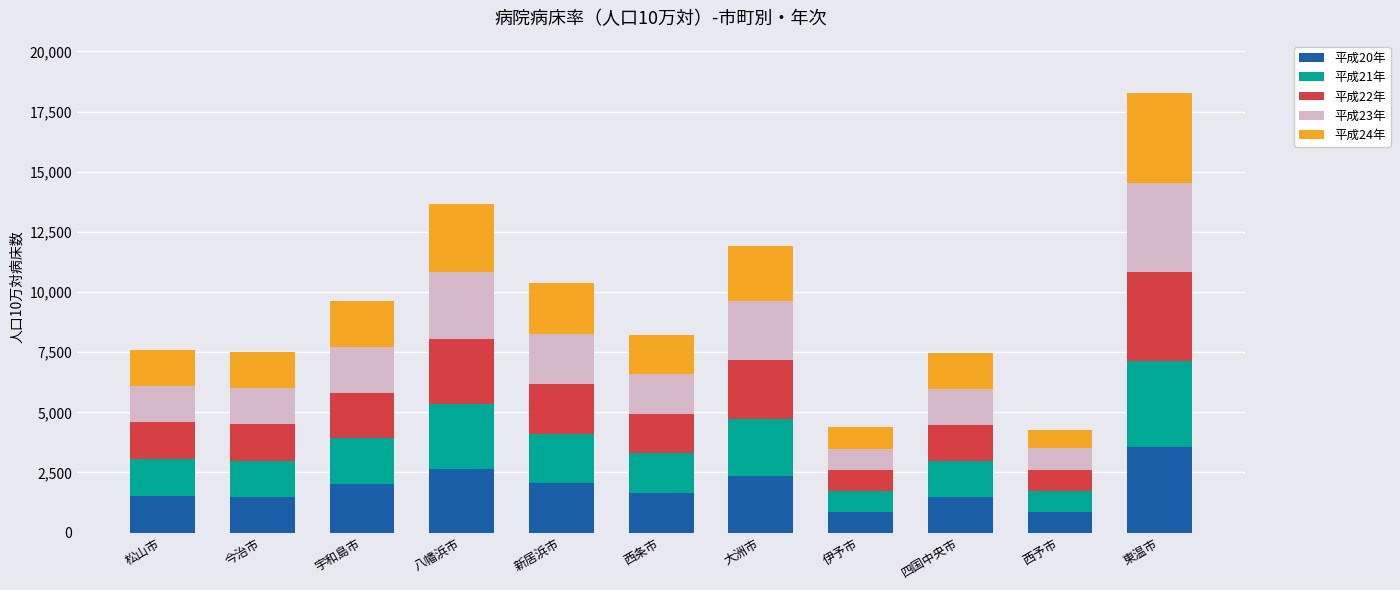

True or false: 平成20年 has a value of 2578.8 at 今治市.

False